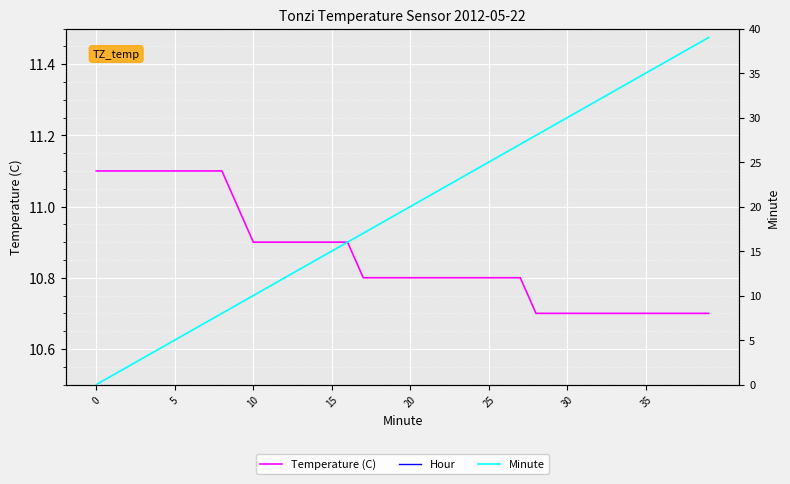

What is the maximum value for Temperature (C)?

11.1